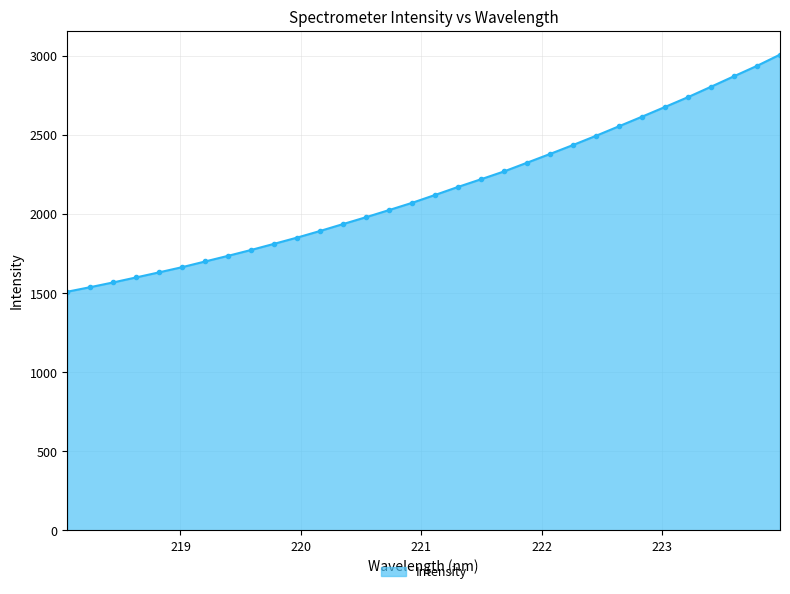

How many data points are less than 2121?

16